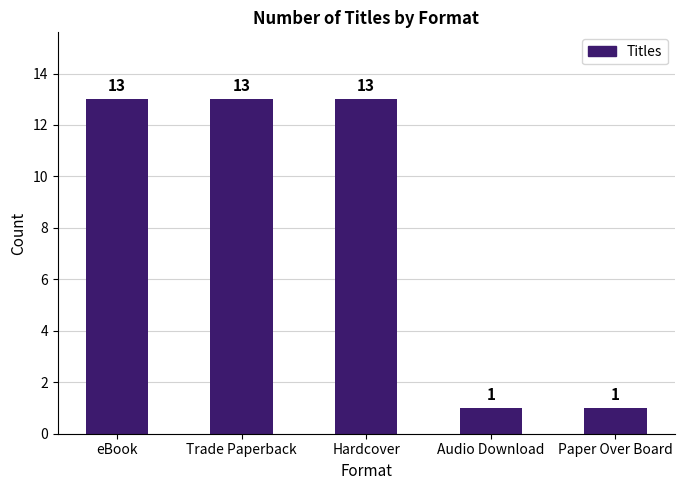

Is it true that the value at Audio Download is 1?

True